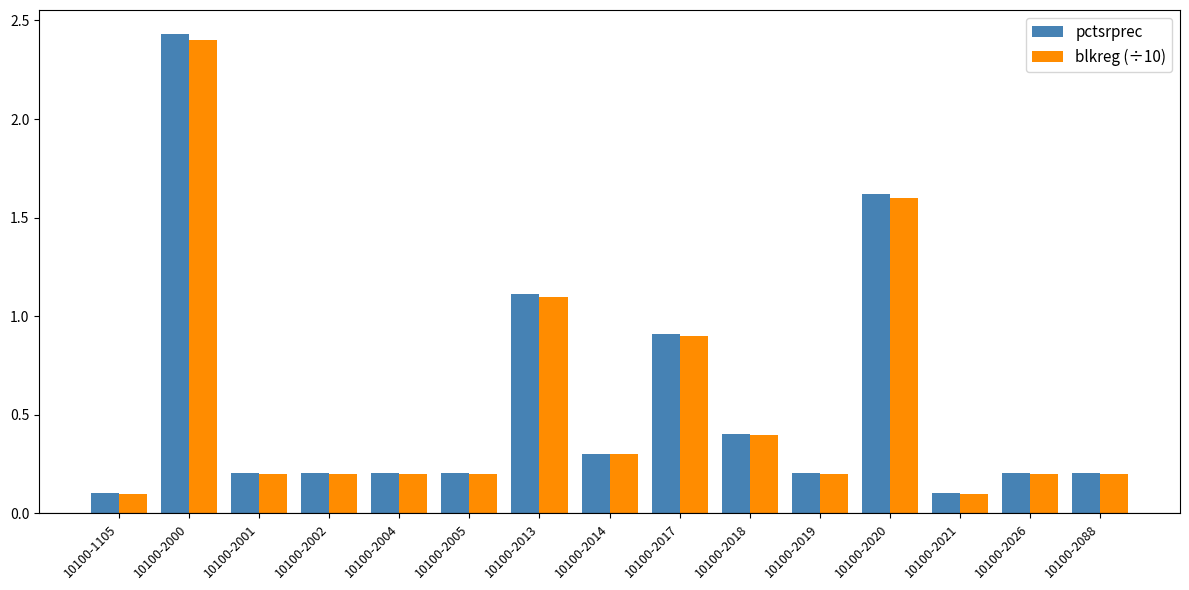

What is the value of the pctsrprec bar at the 10th from the left?

0.4